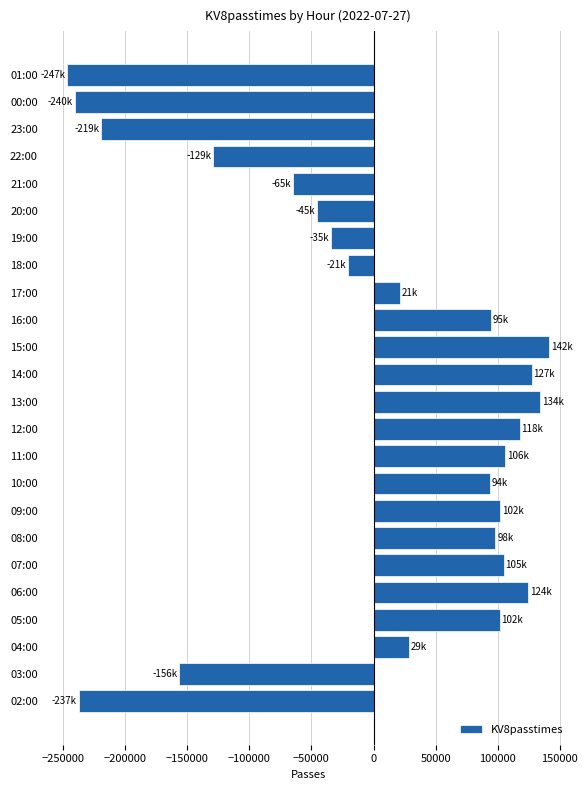

True or false: the data shows -75378.1 at 22:00.

False